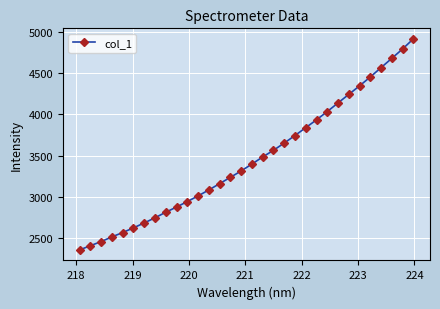

What is the average value?

3454.9